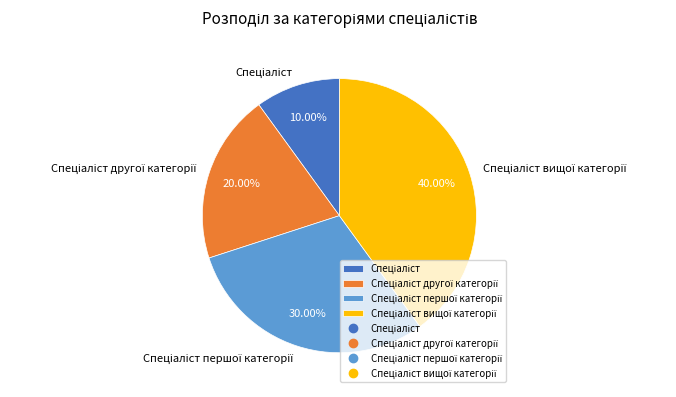

Is there a majority slice in this chart?

No